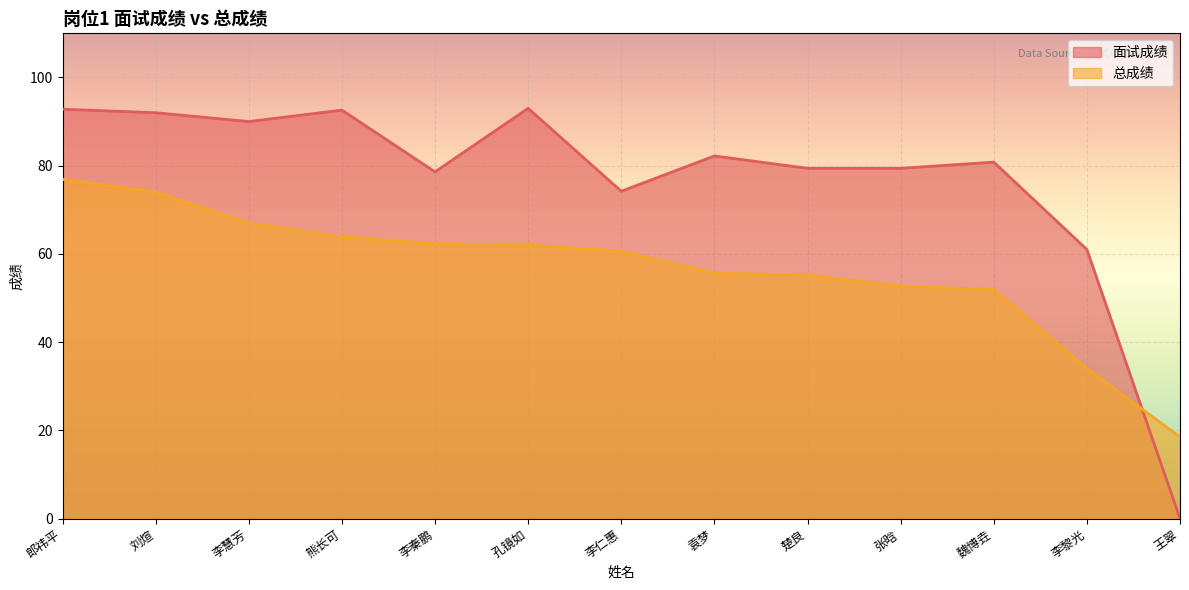

Between which two adjacent categories do 总成绩 and 面试成绩 first intersect?

李黎光 and 王翠